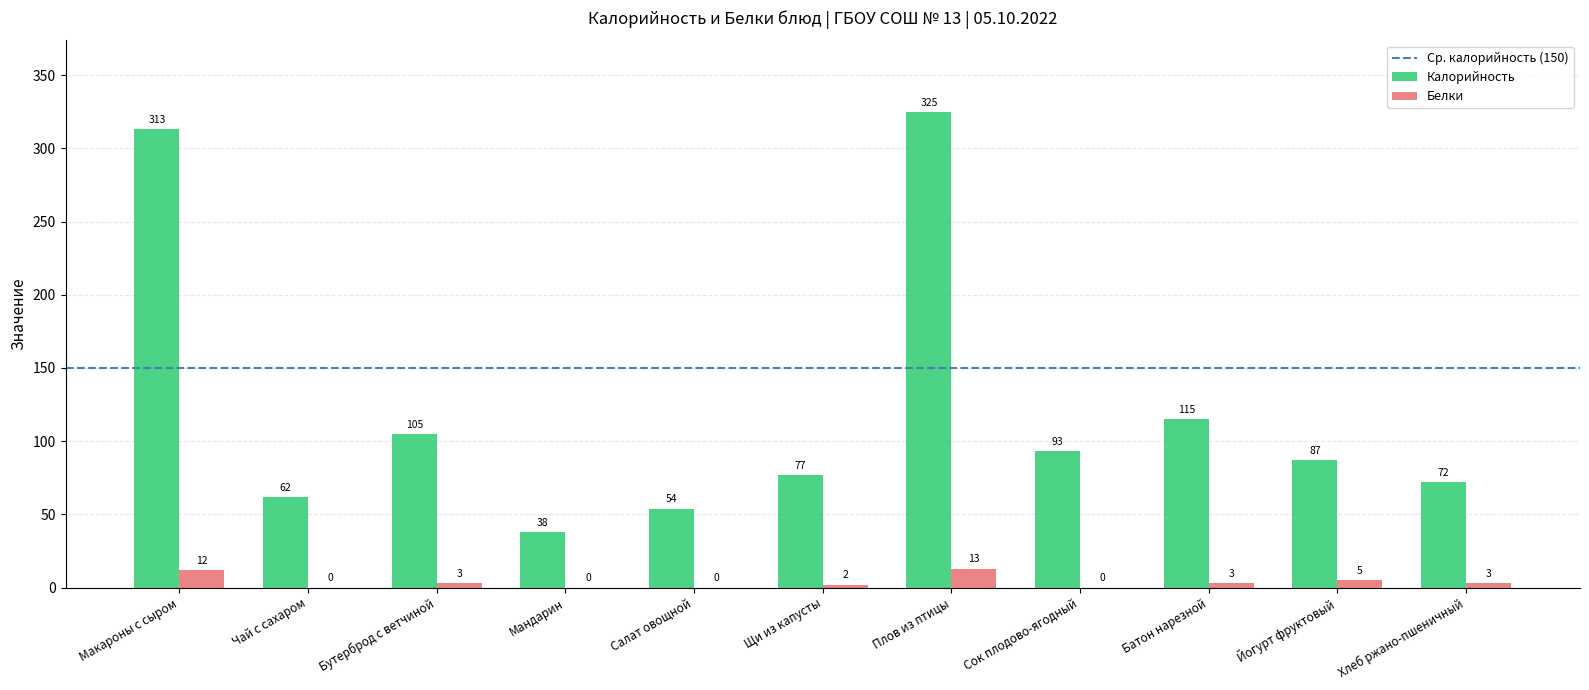

What is the sum of the Калорийность values at Щи из капусты and Сок плодово-ягодный?

170